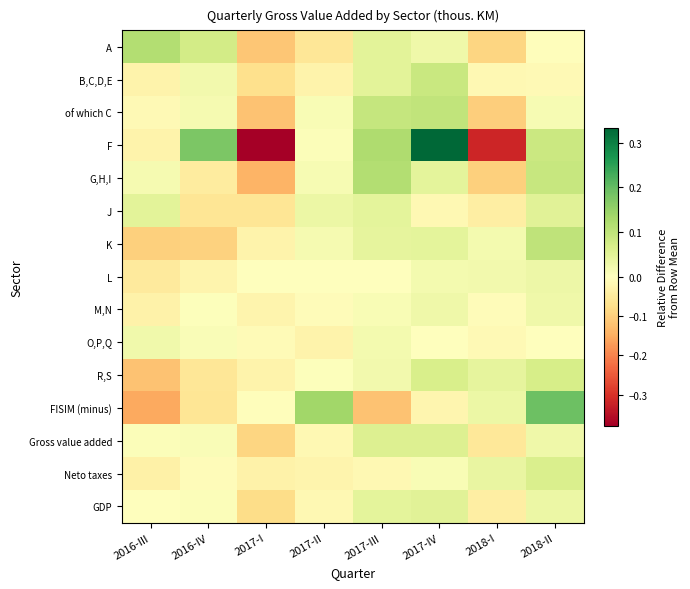

Count the number of data series in this chart.

15